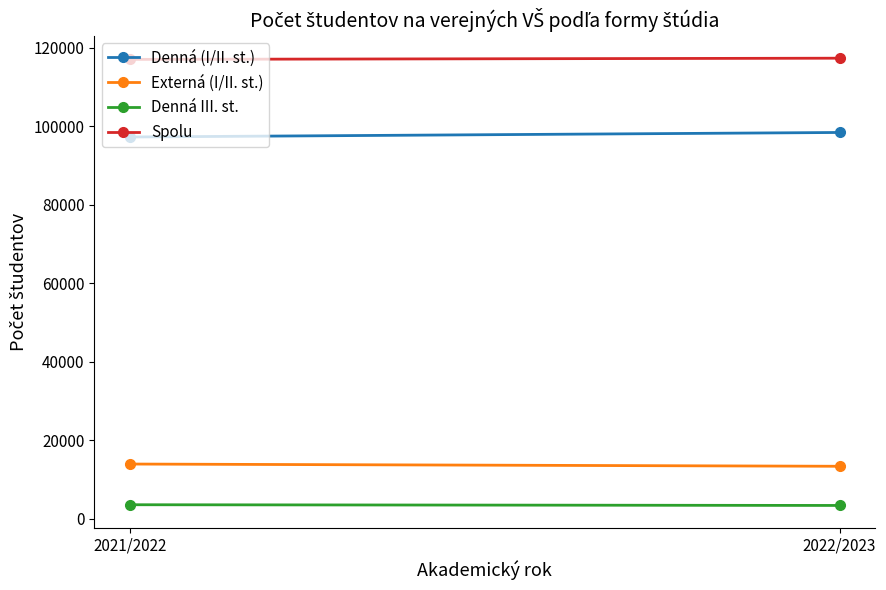

True or false: Denná (I/II. st.) has a value of 158890 at 2022/2023.

False